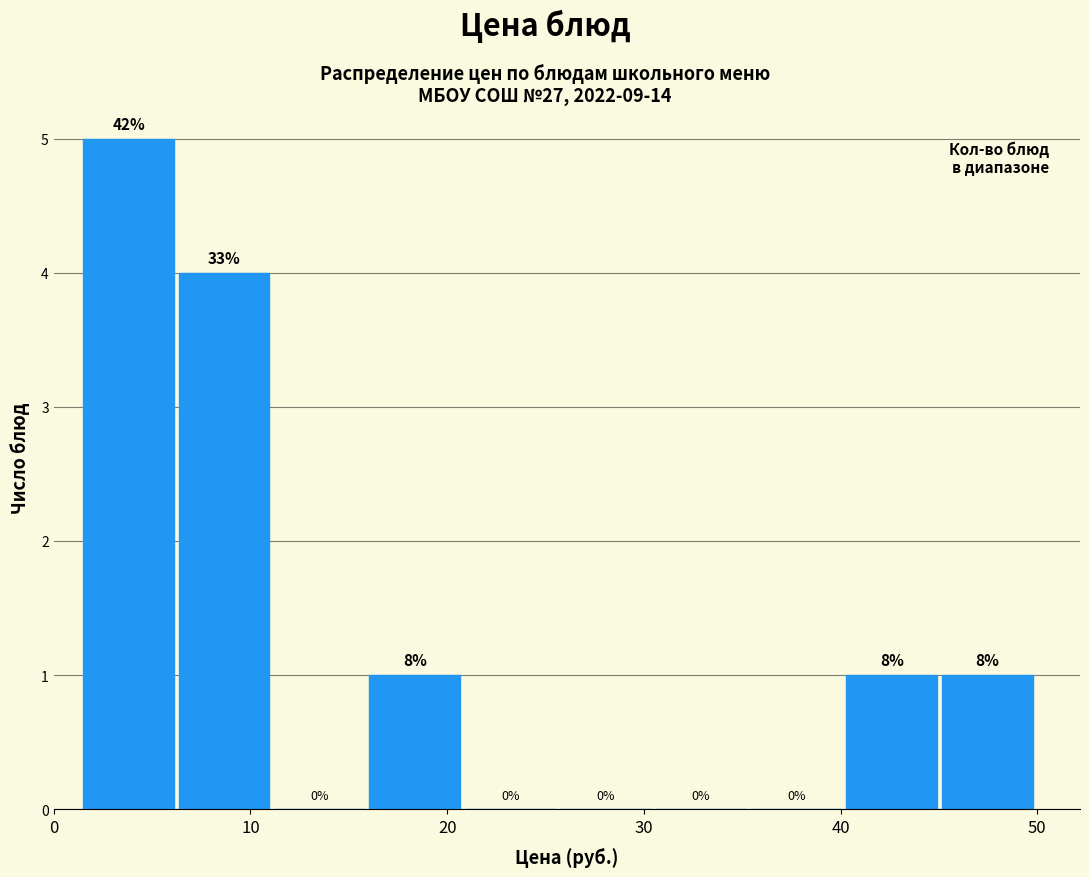

Over which range of the x-axis is the bar tallest?

2 to 6